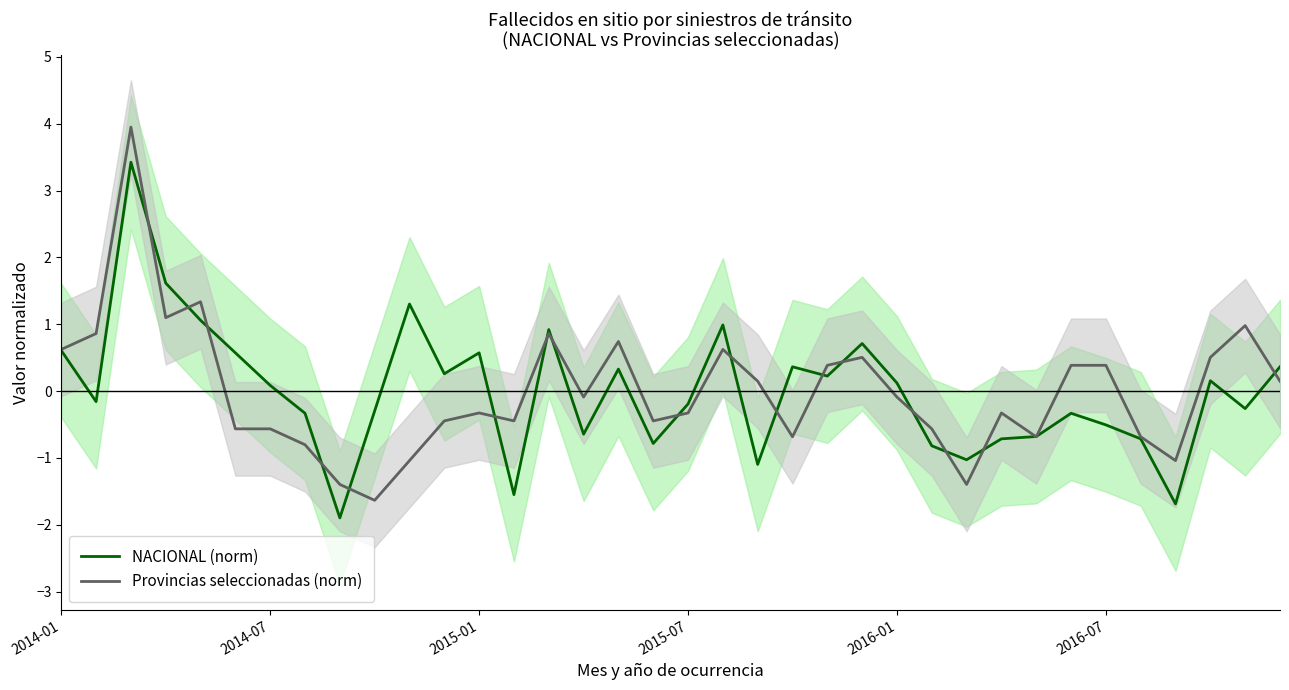

How many negative values does the NACIONAL (norm) series have?

18